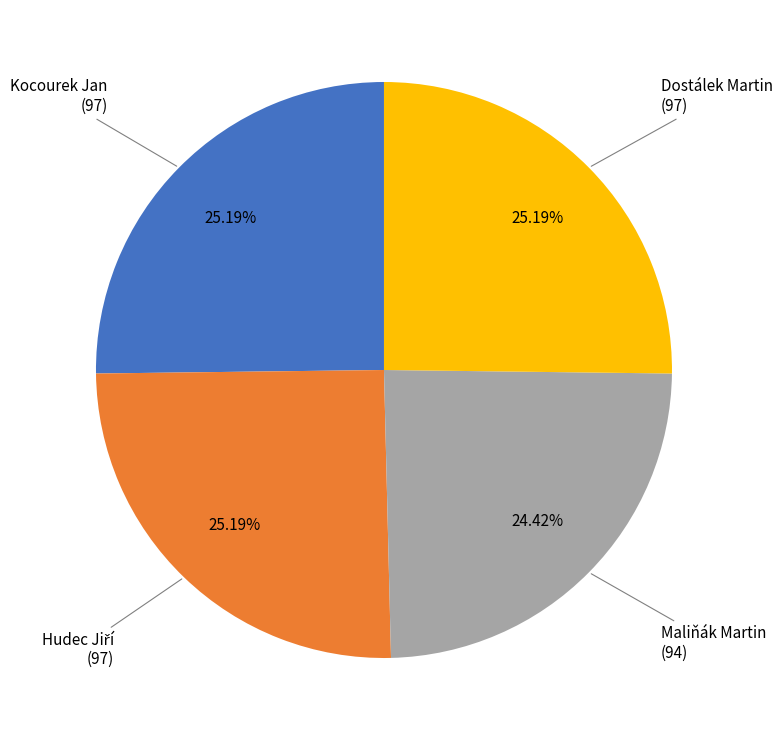

Does any single category account for the majority?

No